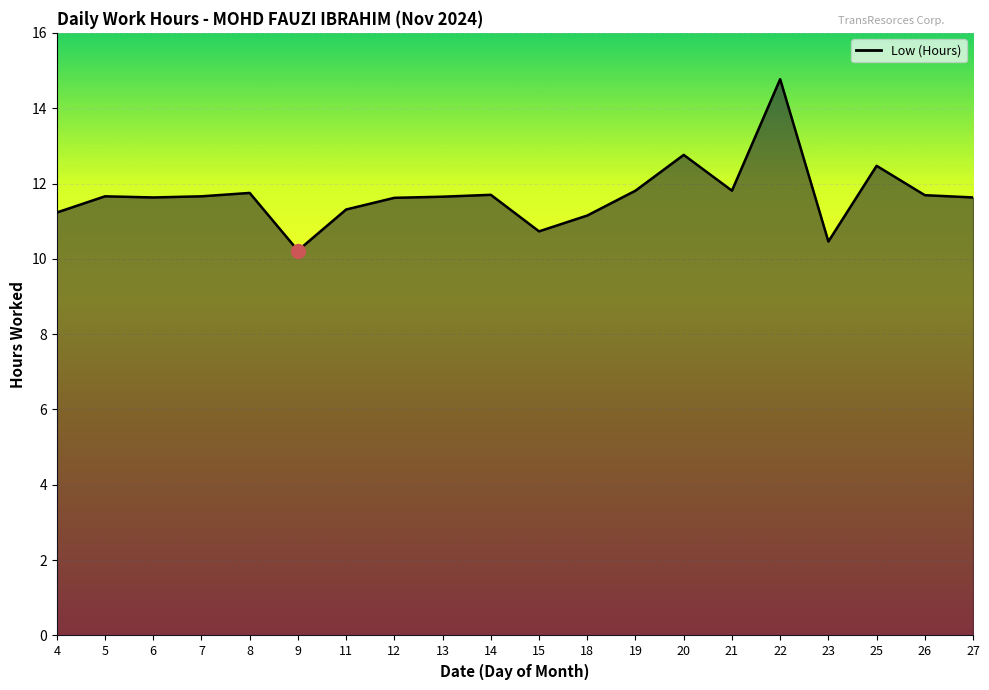

Reading left to right, transcribe all the data shown in this chart.

4=11.2	5=11.7	6=11.6	7=11.7	8=11.8	9=10.2	11=11.3	12=11.6	13=11.7	14=11.7	15=10.7	18=11.2	19=11.8	20=12.8	21=11.8	22=14.8	23=10.5	25=12.5	26=11.7	27=11.6